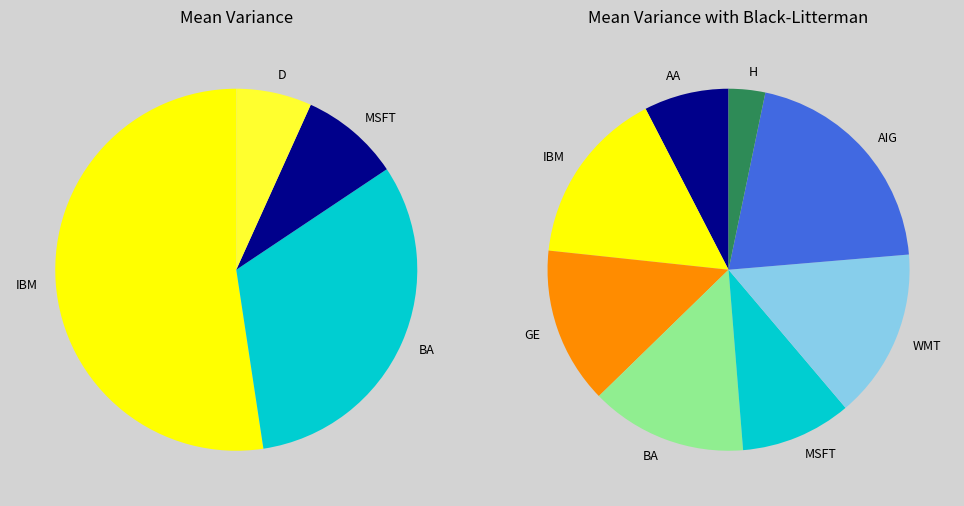

Which series changed the most between 0 and 2?

Mean Variance with Black-Litterman